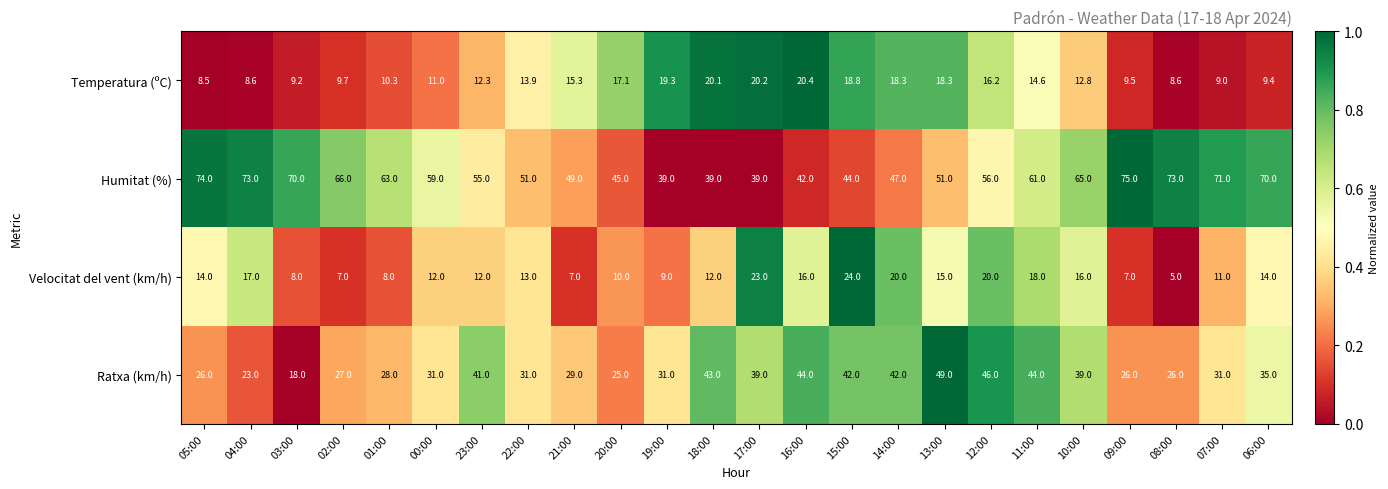

True or false: Humitat (%) has a value of 12.3 at 16:00.

False